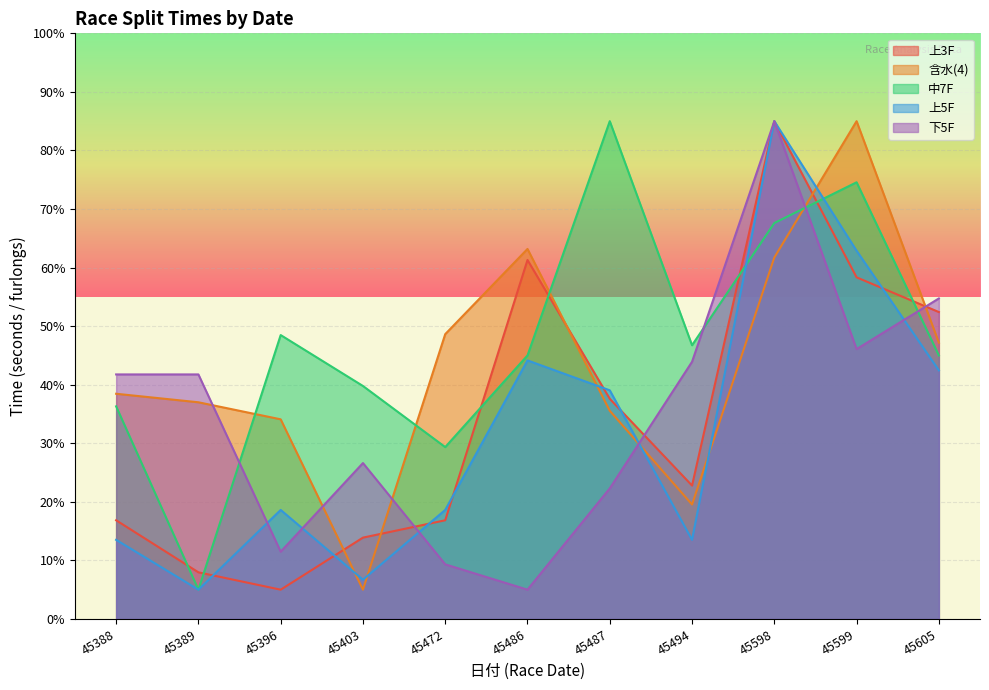

True or false: 中7F and 含水(4) intersect in this chart.

True